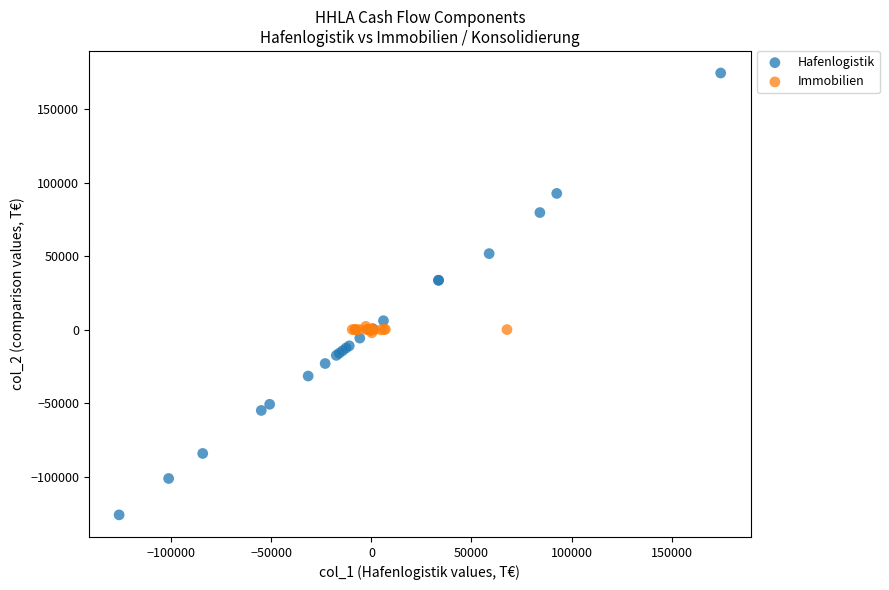

What are all the series names shown in the legend?

Hafenlogistik, Immobilien